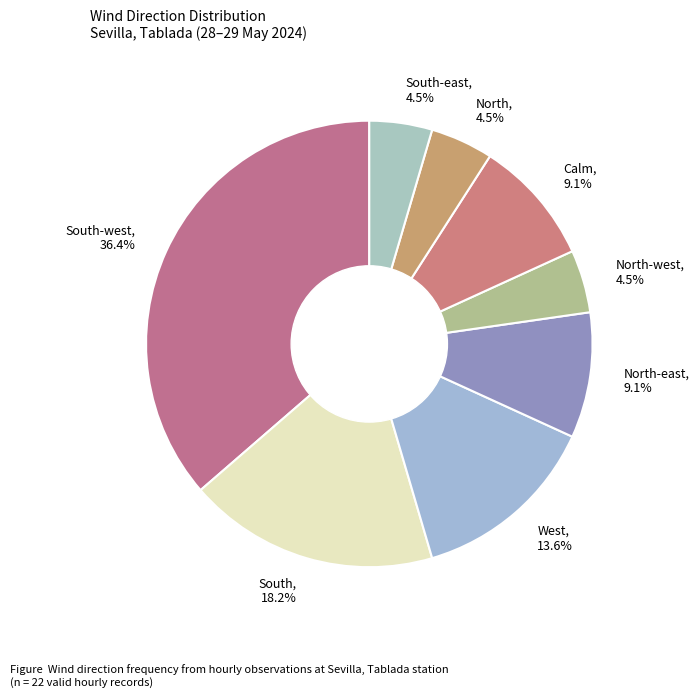

Does South-west represent more than half of the total?

No